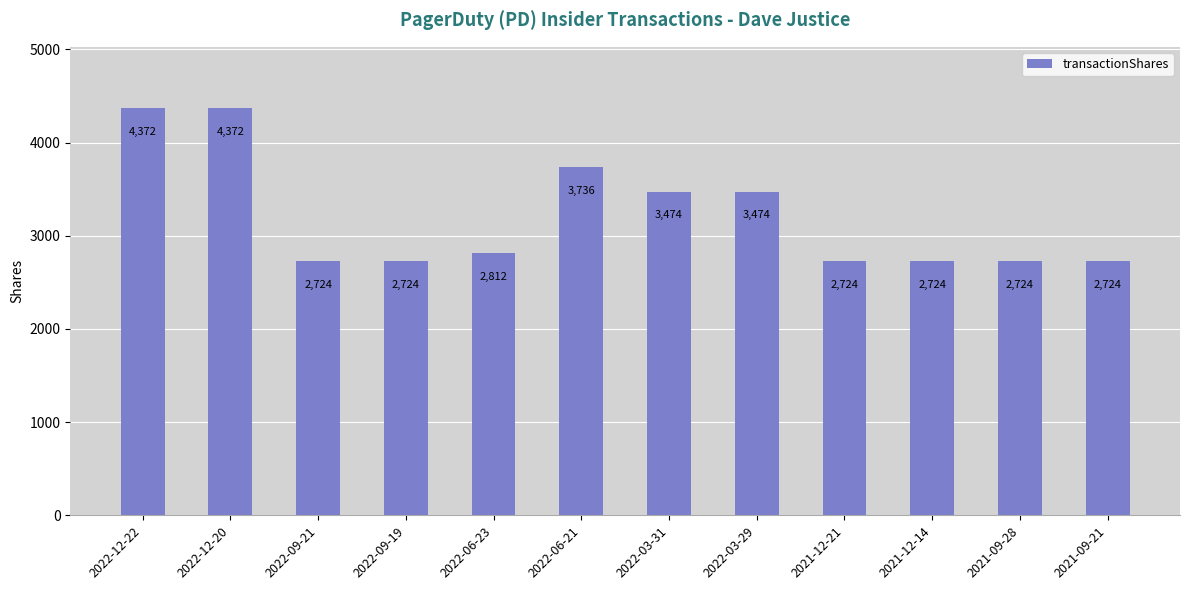

Reading right to left, transcribe all the data shown in this chart.

2724	2724	2724	2724	3474	3474	3736	2812	2724	2724	4372	4372